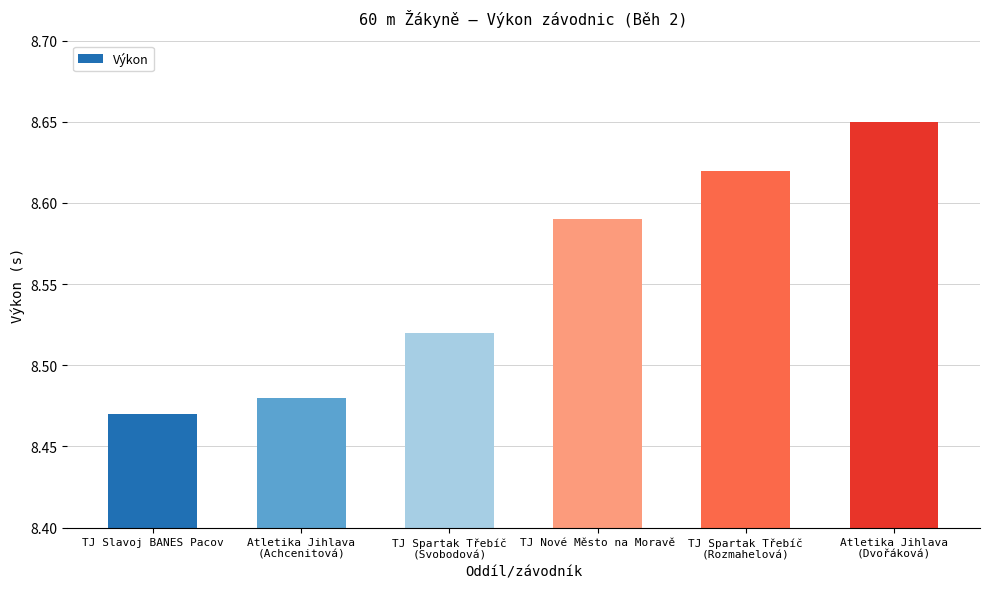

How many values are between 8 and 9?

6